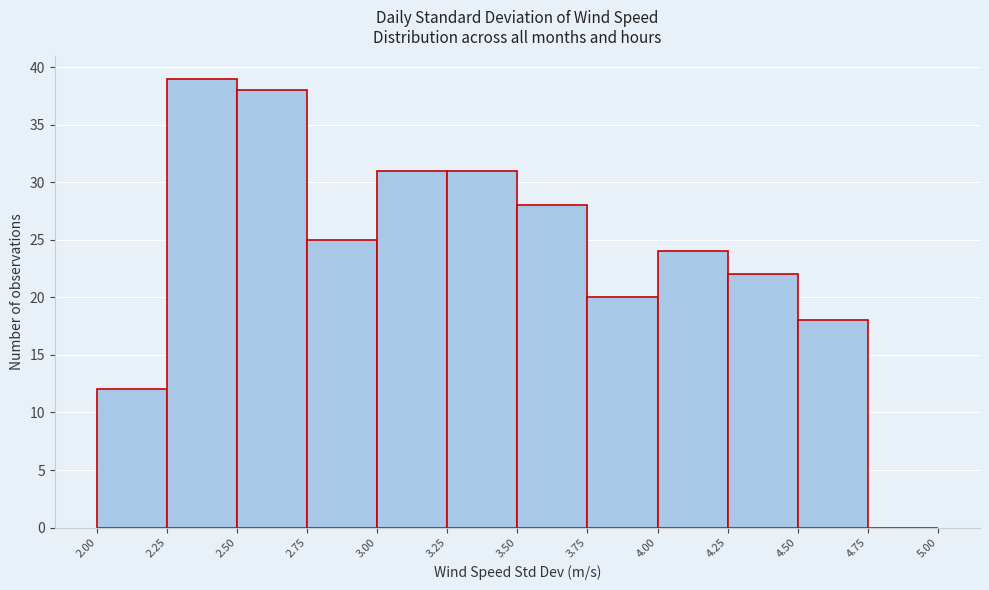

Reading left to right, transcribe this chart: for each bar, give the range it covers on the x-axis and its height. The values are not printed on the chart, so give them approximately, as read against the axis.

2.00 to 2.25: 12
2.25 to 2.50: 39
2.50 to 2.75: 38
2.75 to 3.00: 25
3.00 to 3.25: 31
3.25 to 3.50: 31
3.50 to 3.75: 28
3.75 to 4.00: 20
4.00 to 4.25: 24
4.25 to 4.50: 22
4.50 to 4.75: 18
4.75 to 5.00: 0